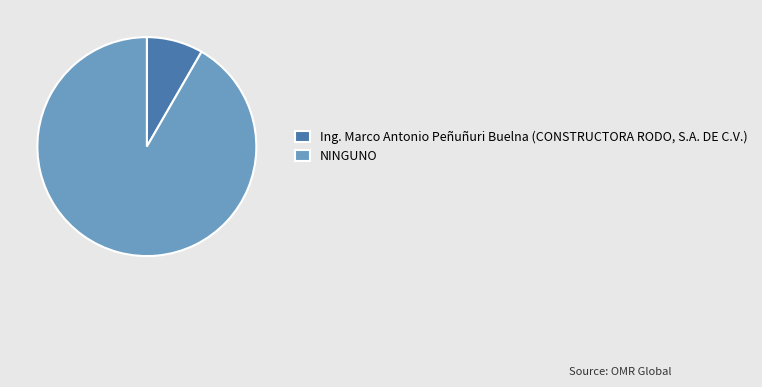

Which category accounts for the majority?

NINGUNO